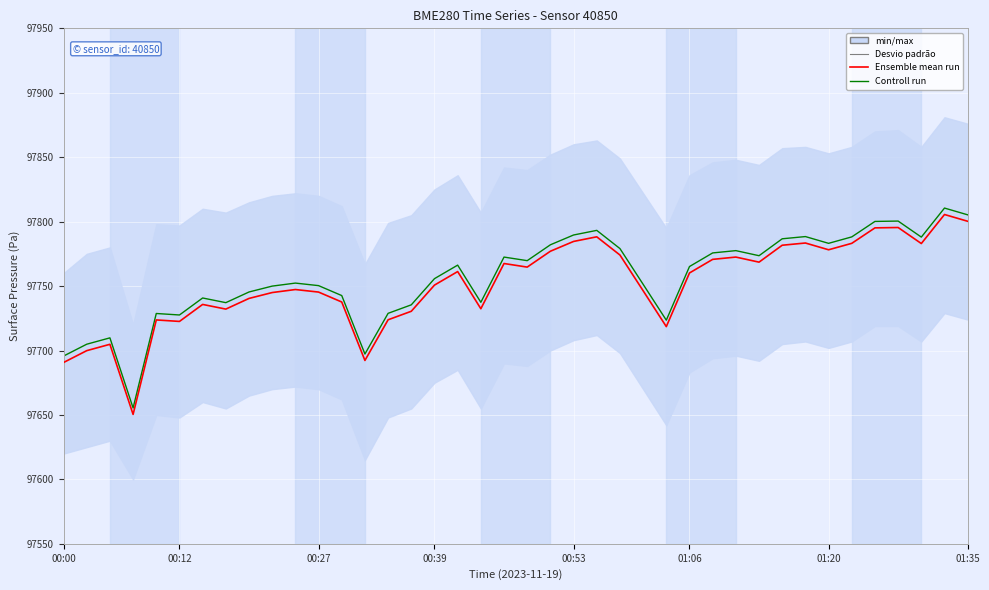

True or false: Controll run has a value of 49654.0 at 12.

False